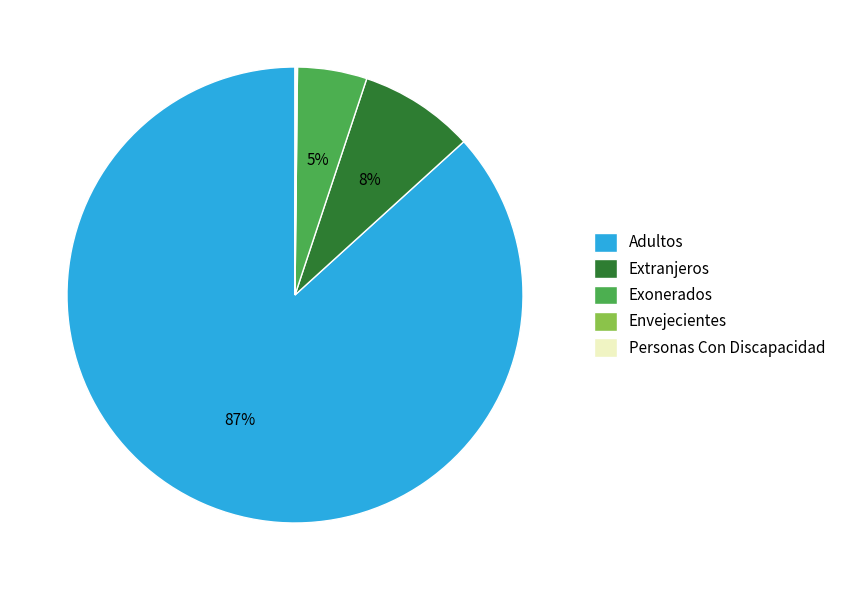

Is it true that Adultos is 87% of the pie?

True